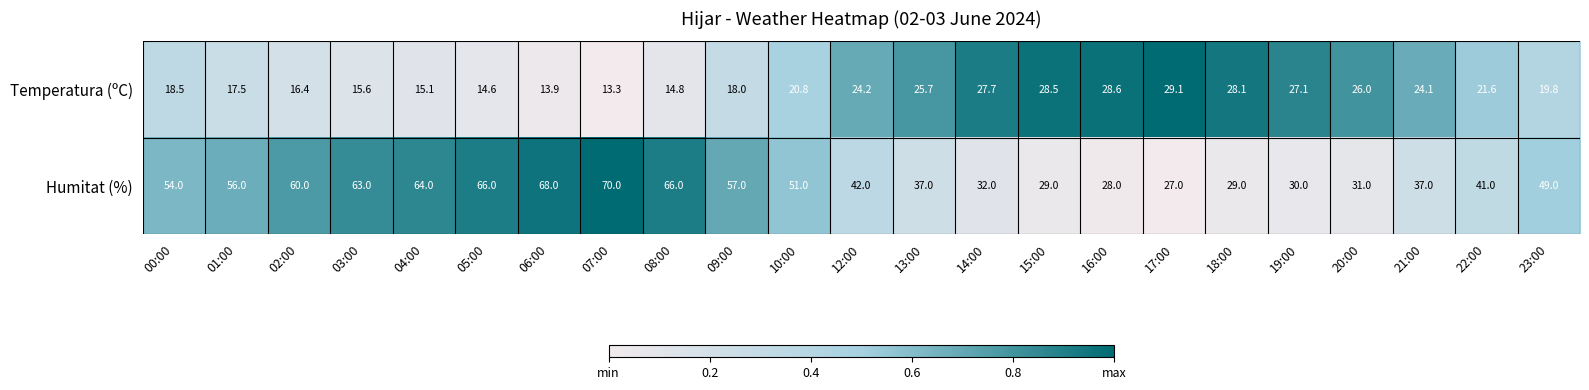

At which label is Humitat (%) closest to 48?

23:00